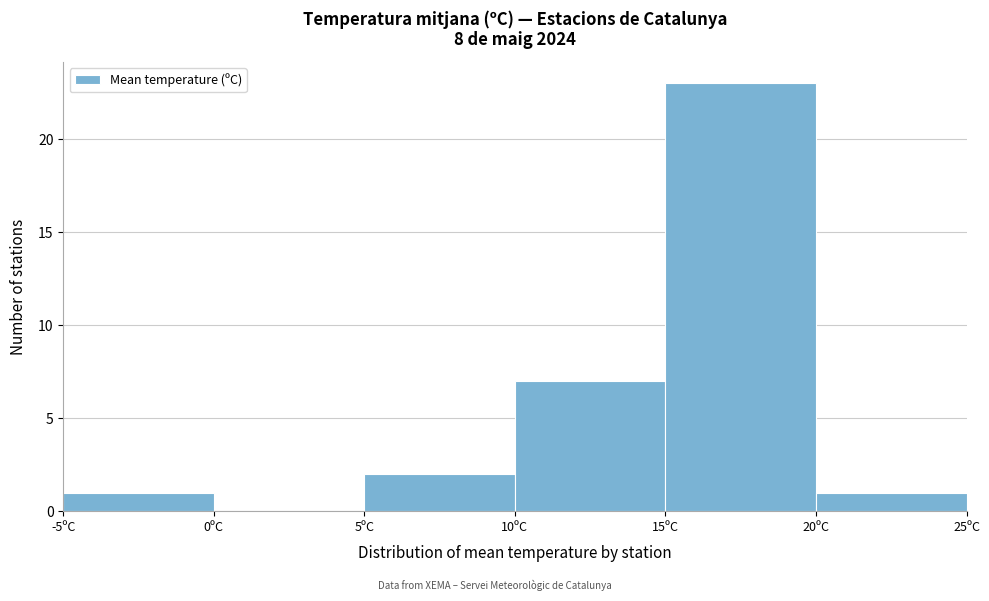

Reading left to right, transcribe this chart: for each bar, give the range it covers on the x-axis and its height. The values are not printed on the chart, so give them approximately, as read against the axis.

-5 to 0: 1
0 to 5: 0
5 to 10: 2
10 to 15: 7
15 to 20: 23
20 to 25: 1